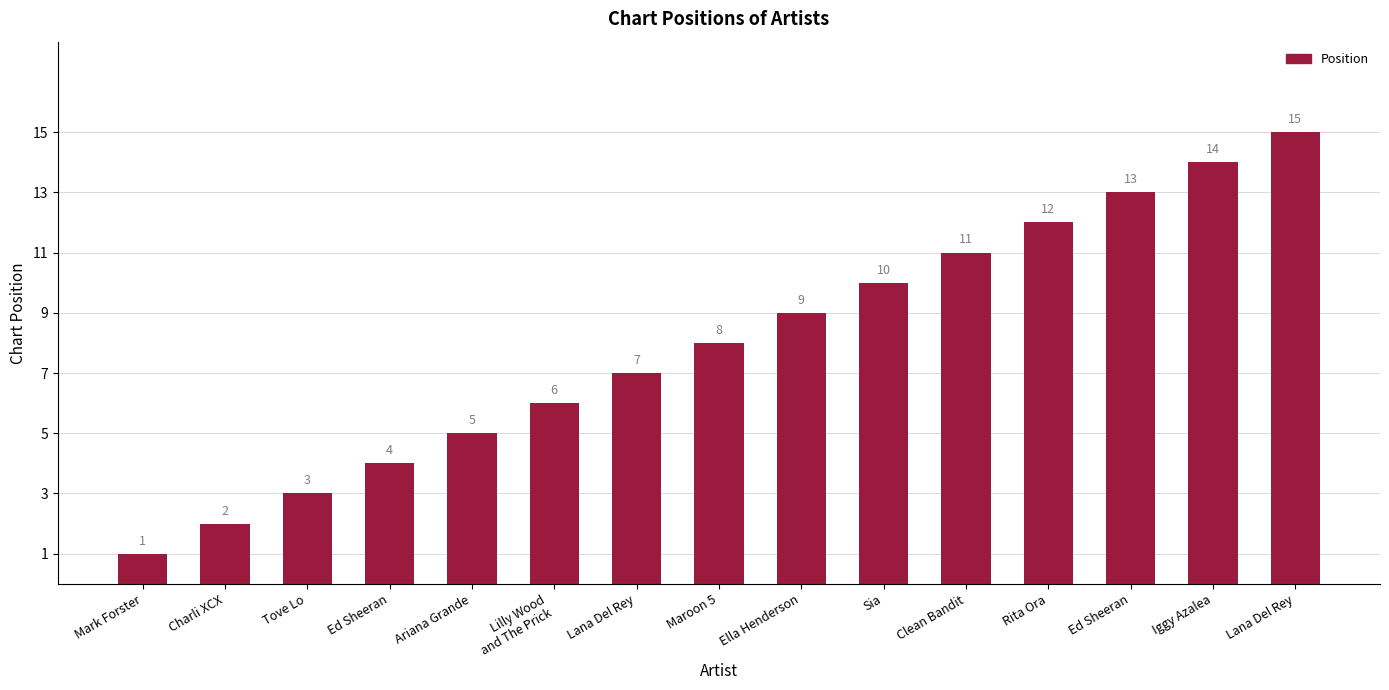

Reading left to right, list all the values displayed in this chart.

1	2	3	4	5	6	7	8	9	10	11	12	13	14	15